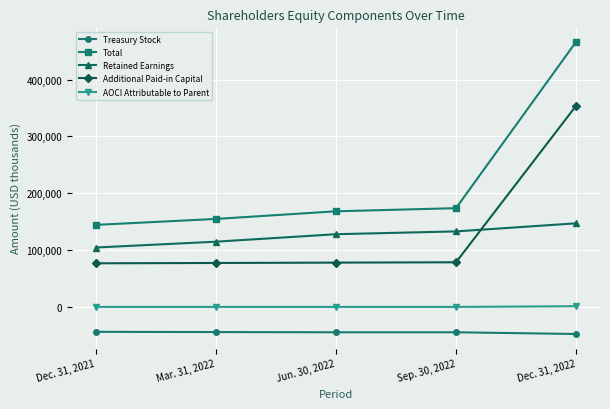

True or false: Additional Paid-in Capital has more than 2 points higher than both neighbors.

False